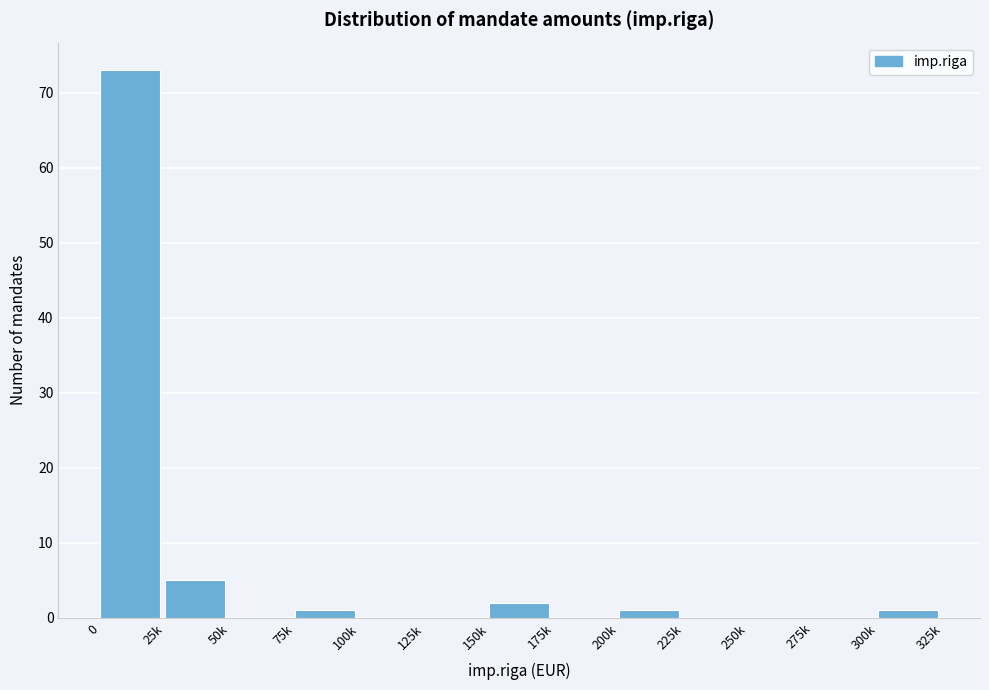

Reading left to right, extract all data points from this chart.

0=73	25k=5	50k=0	75k=1	100k=0	125k=0	150k=2	175k=0	200k=1	225k=0	250k=0	275k=0	300k=1